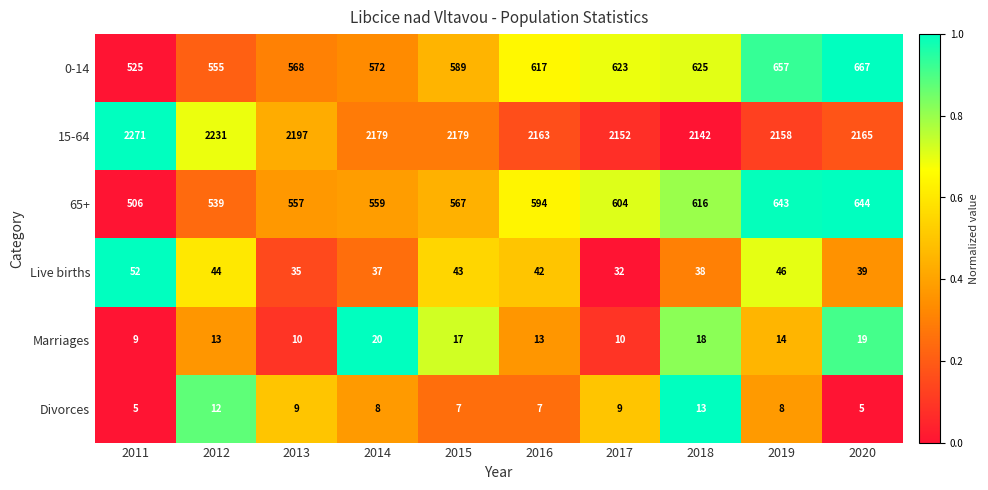

Is it true that 65+ equals 559 at 2014?

True